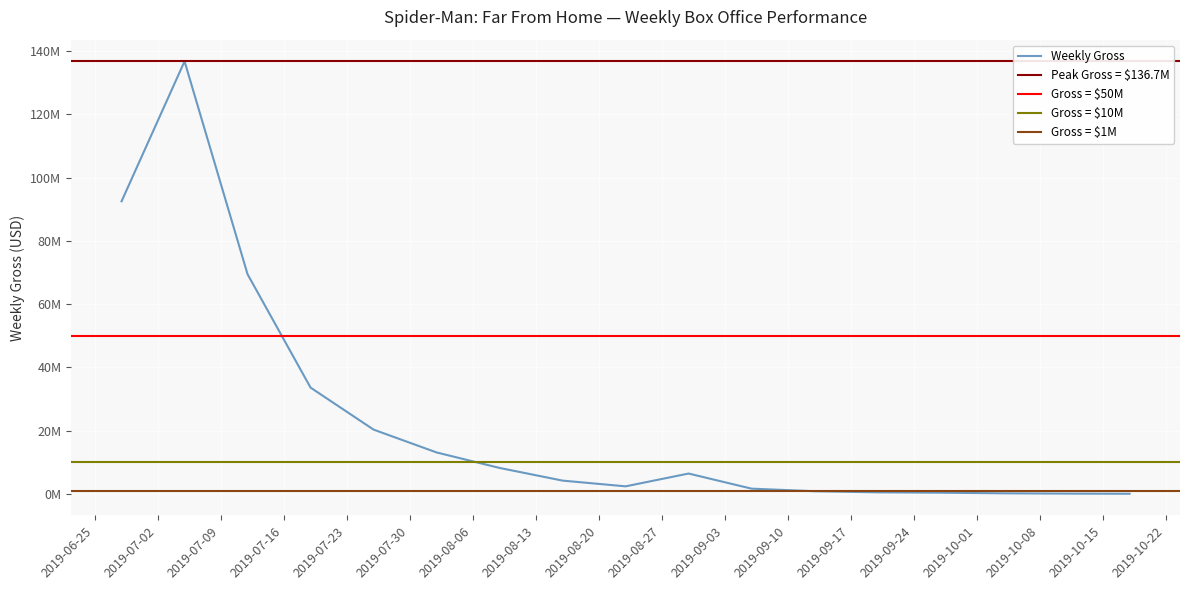

What is the lowest value of the Gross series?

36815